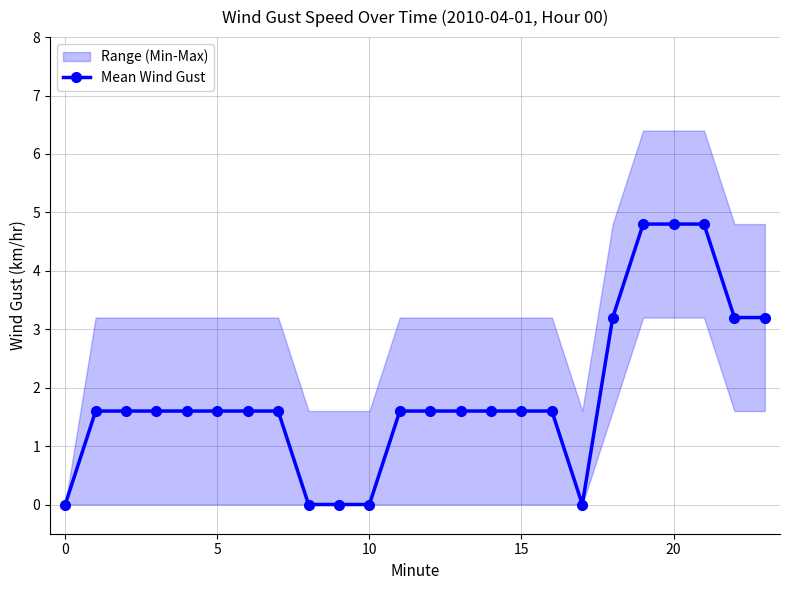

True or false: Mean Wind Gust has a value of 1.6 at 20.

False